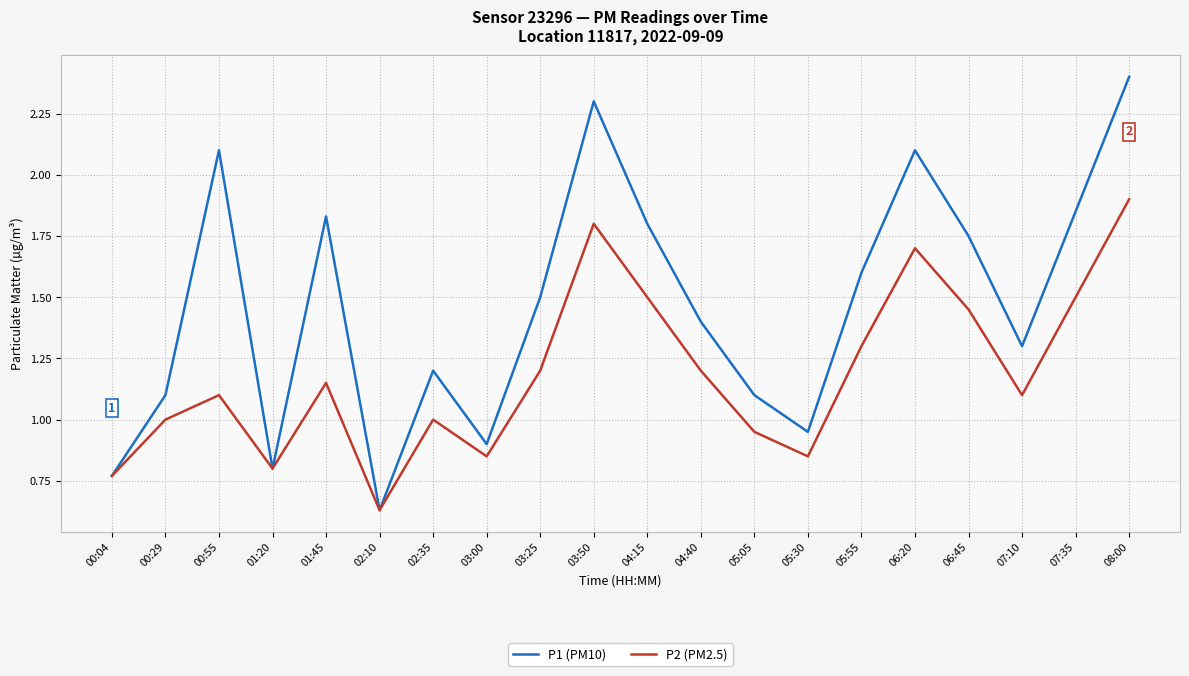

Is it true that P1 (PM10) equals 0.9 at 03:00?

True